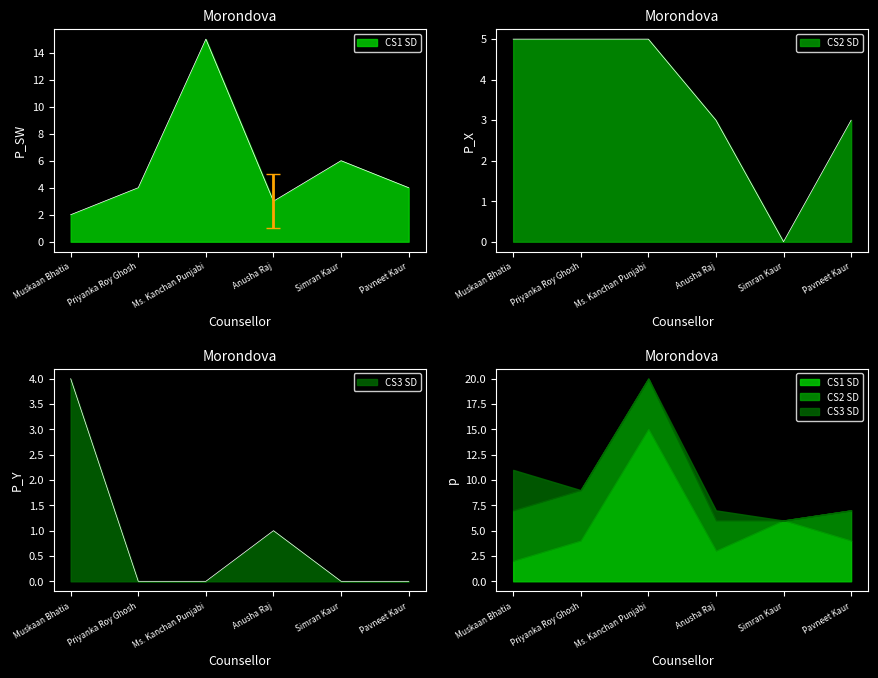

Is it true that CS2 SD equals 1 at Anusha Raj?

False